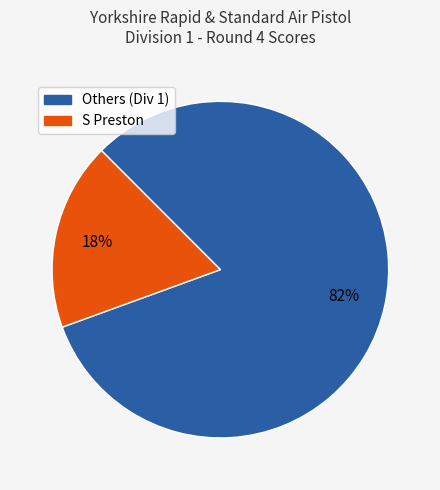

Is there any slice that represents more than half of the pie?

Yes